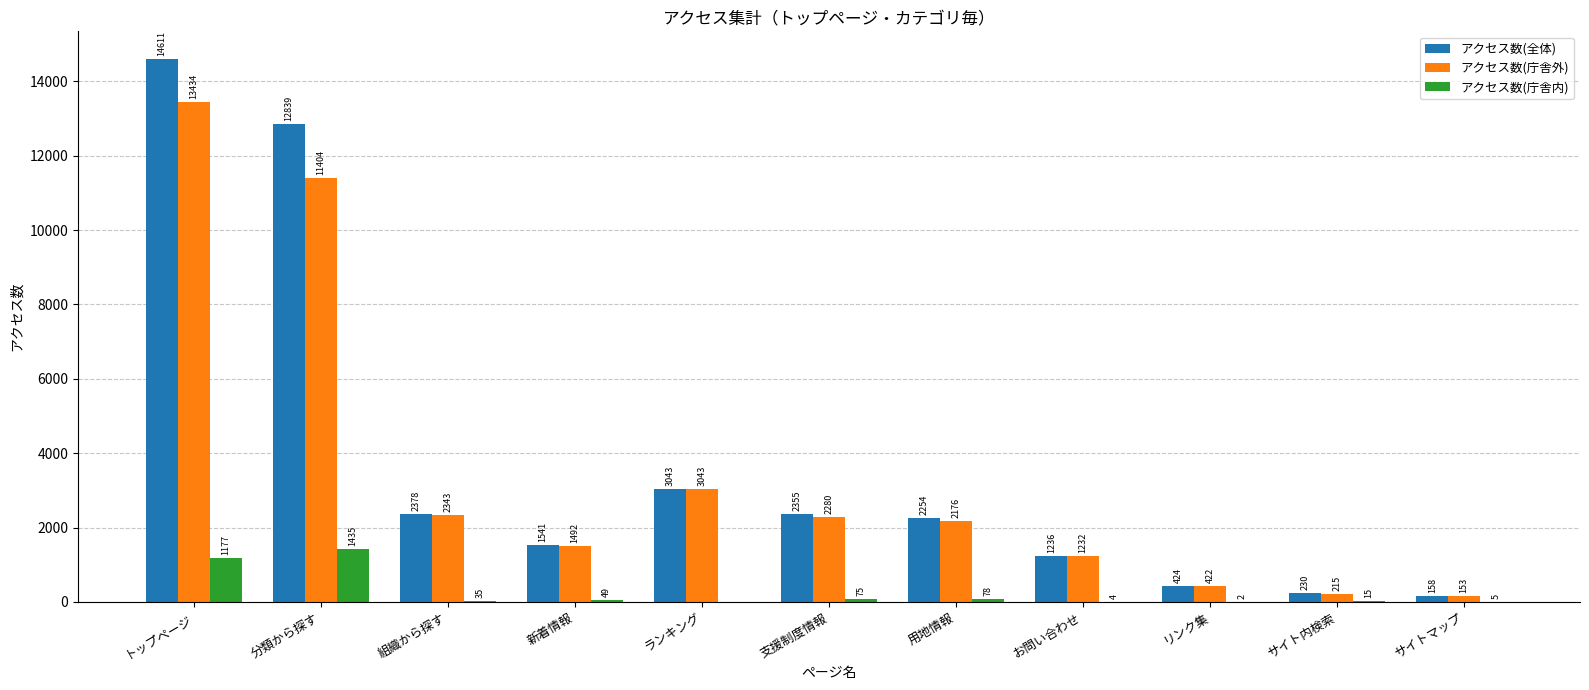

The value of アクセス数(庁舎内) at 分類から探す is 2142. True or false?

False